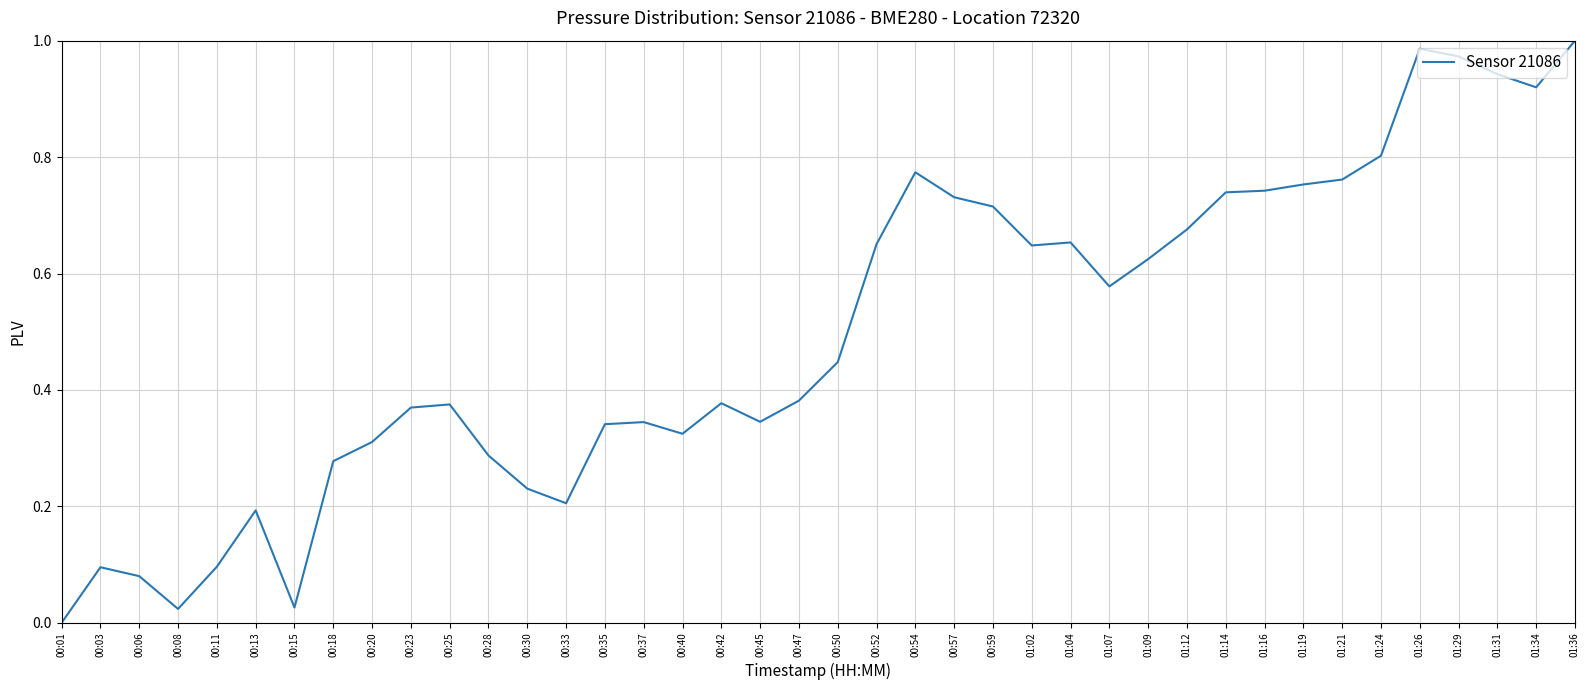

The chart shows a value of 1.0 at 01:36. True or false?

True